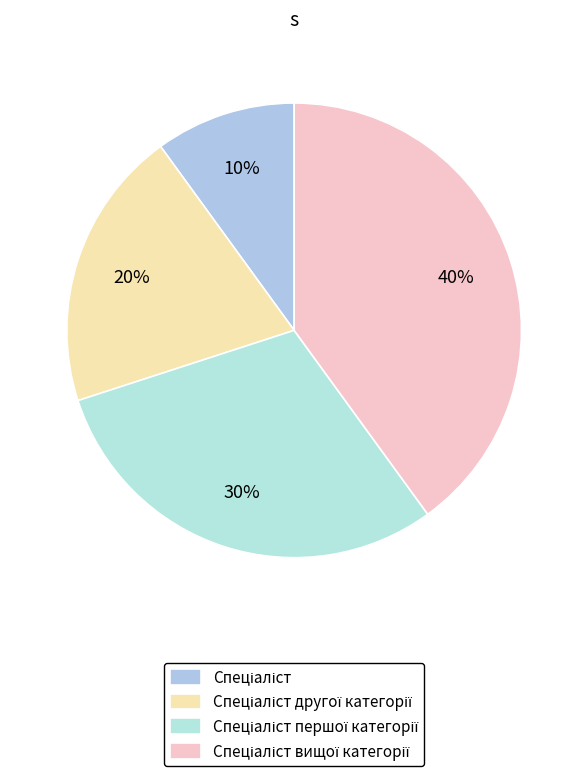

How many segments does this pie chart have?

4